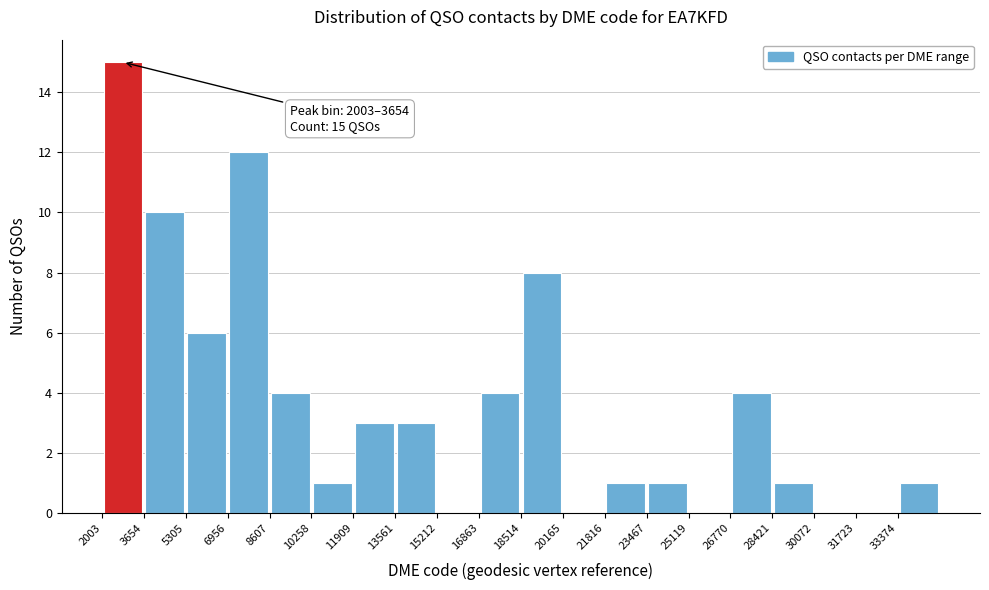

Which range on the x-axis has the tallest bar?

2000 to 3600